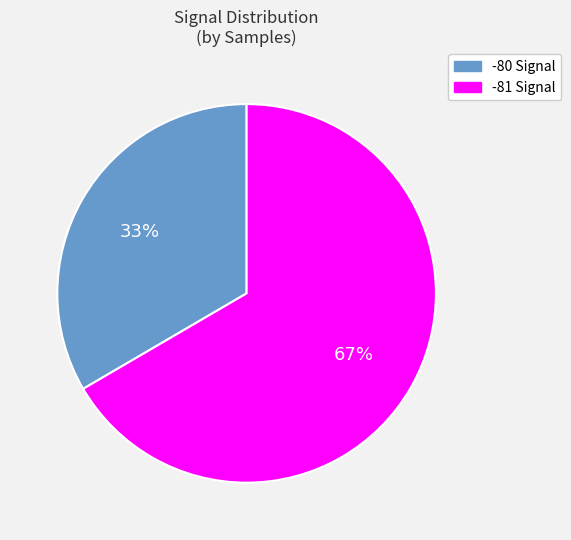

Is there any slice that represents more than half of the pie?

Yes